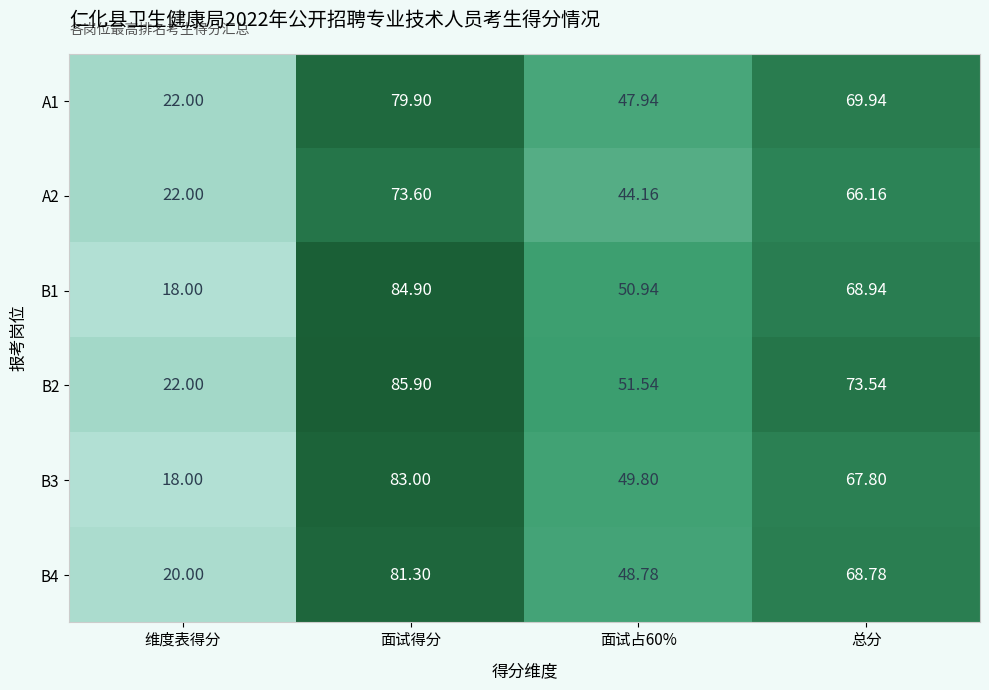

Rank the series by their maximum value, from highest to lowest.

B2, B1, B3, B4, A1, A2